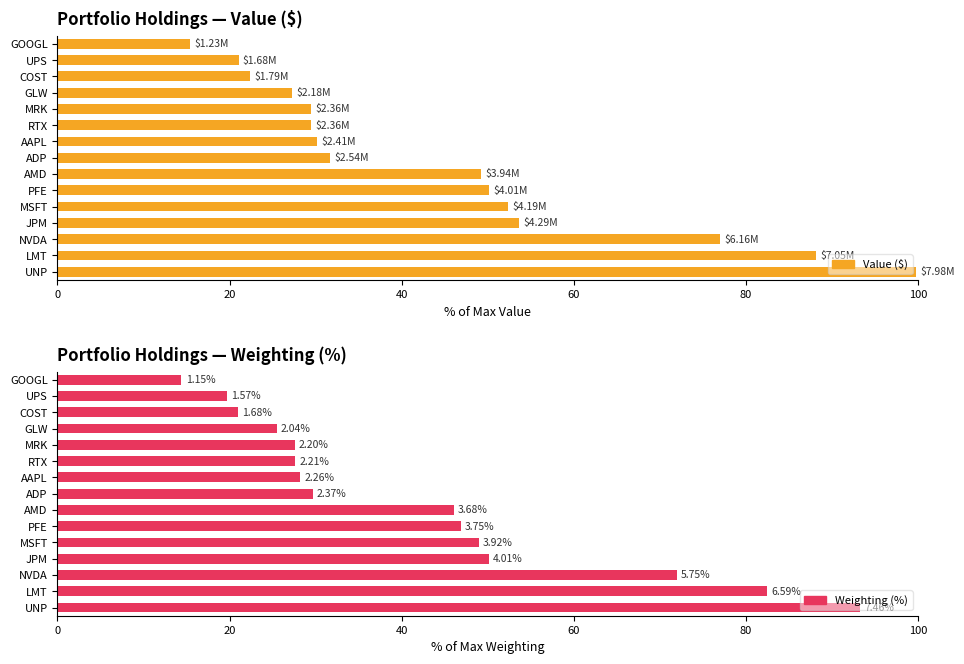

Rank the series by their average value, from lowest to highest.

Weighting, Value